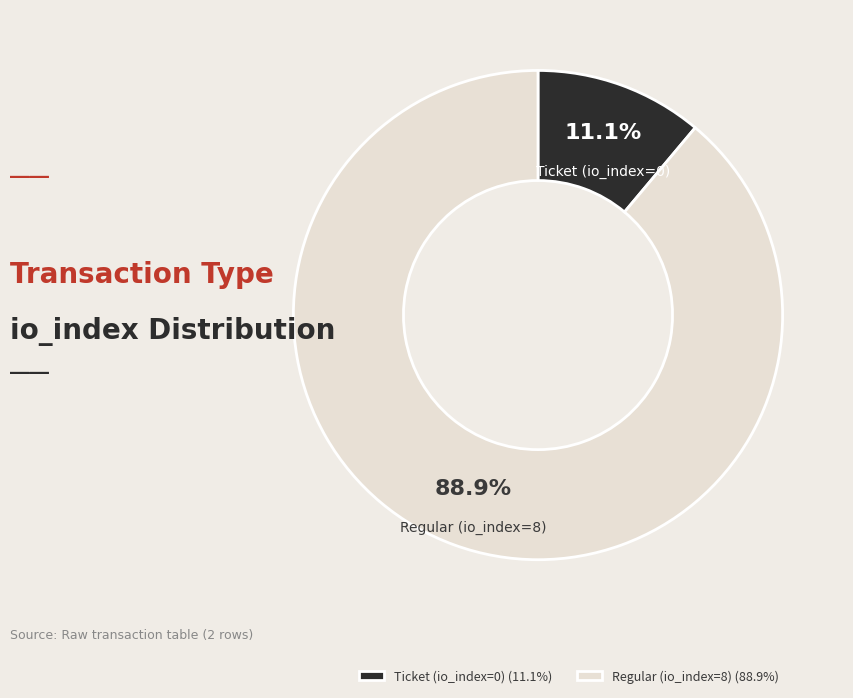

How many slices are in this pie chart?

2